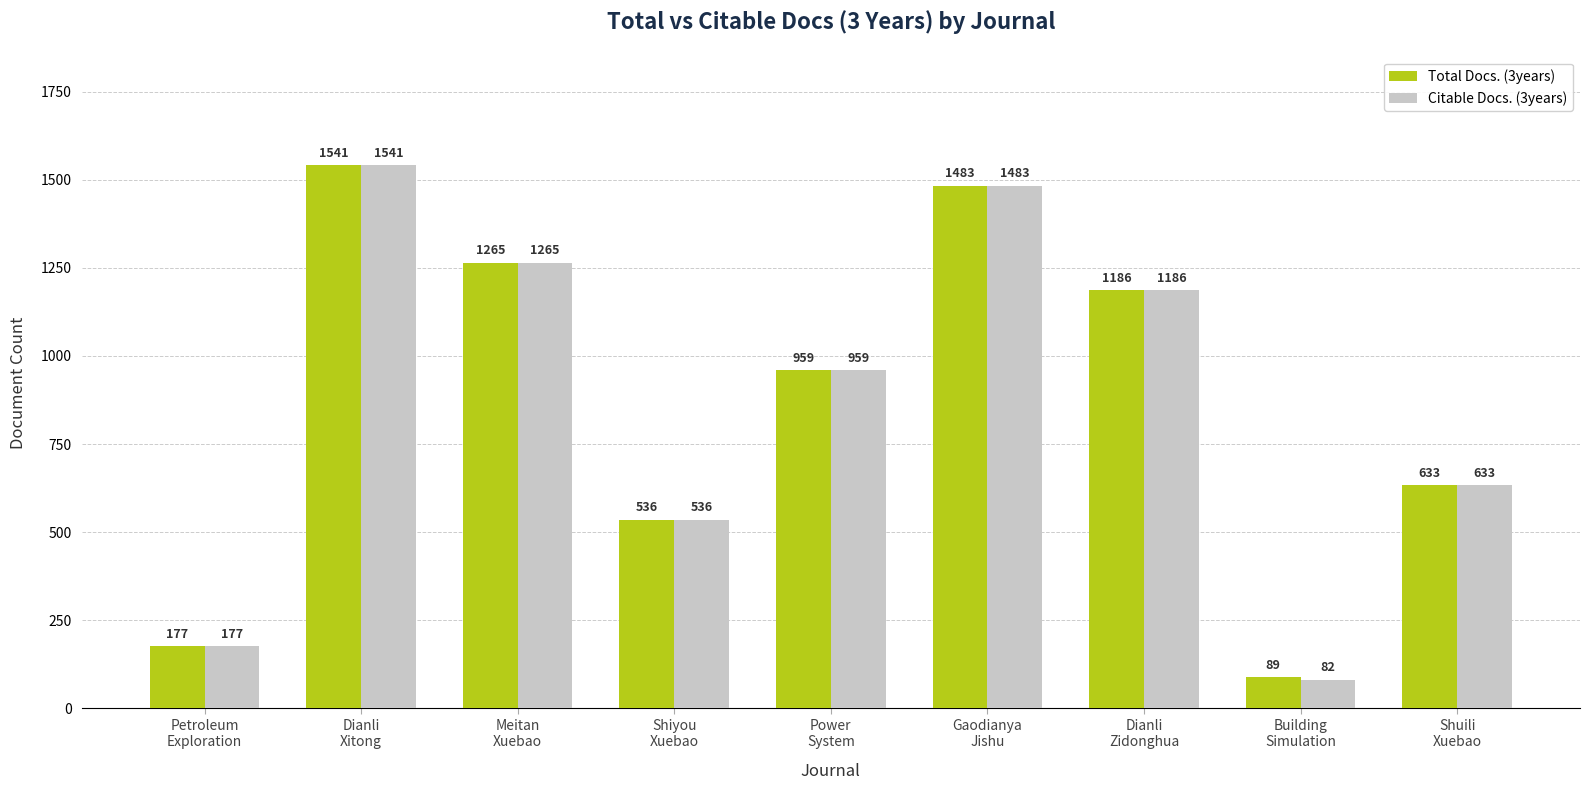

The value of Citable Docs. (3years) at Meitan
Xuebao is 722. True or false?

False